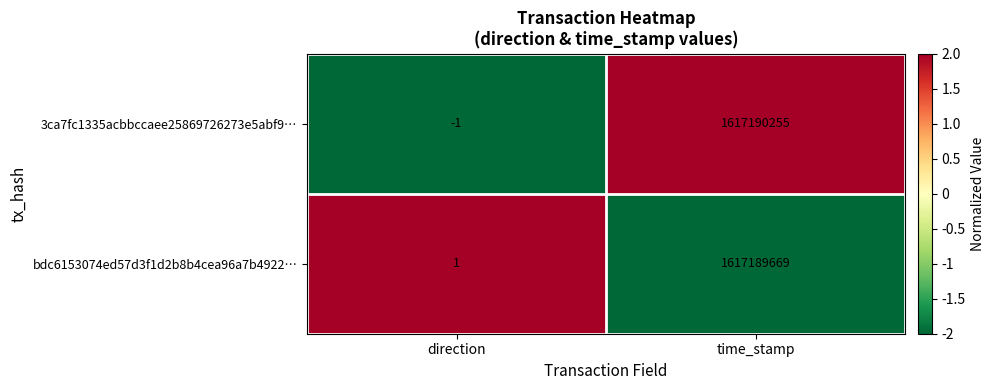

At which category is the sum across all series the highest?

time_stamp